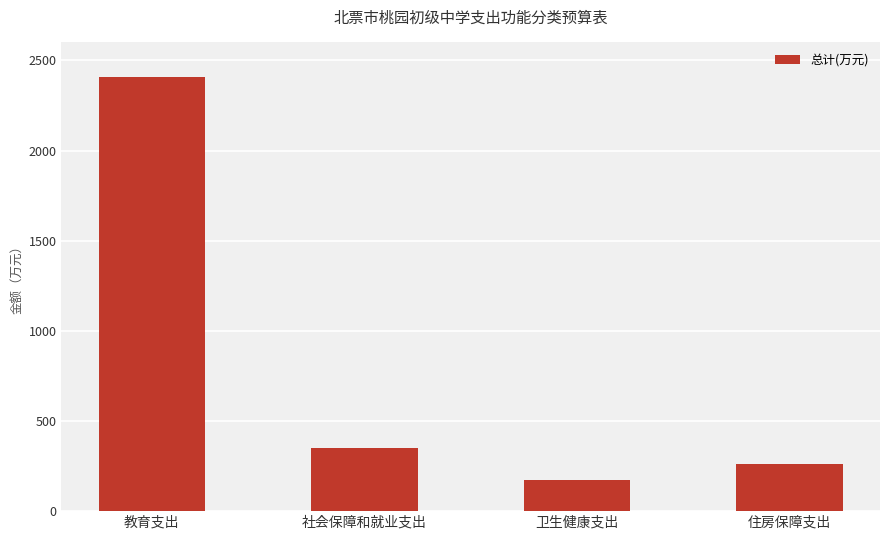

List the labels in order of value, smallest first.

卫生健康支出, 住房保障支出, 社会保障和就业支出, 教育支出